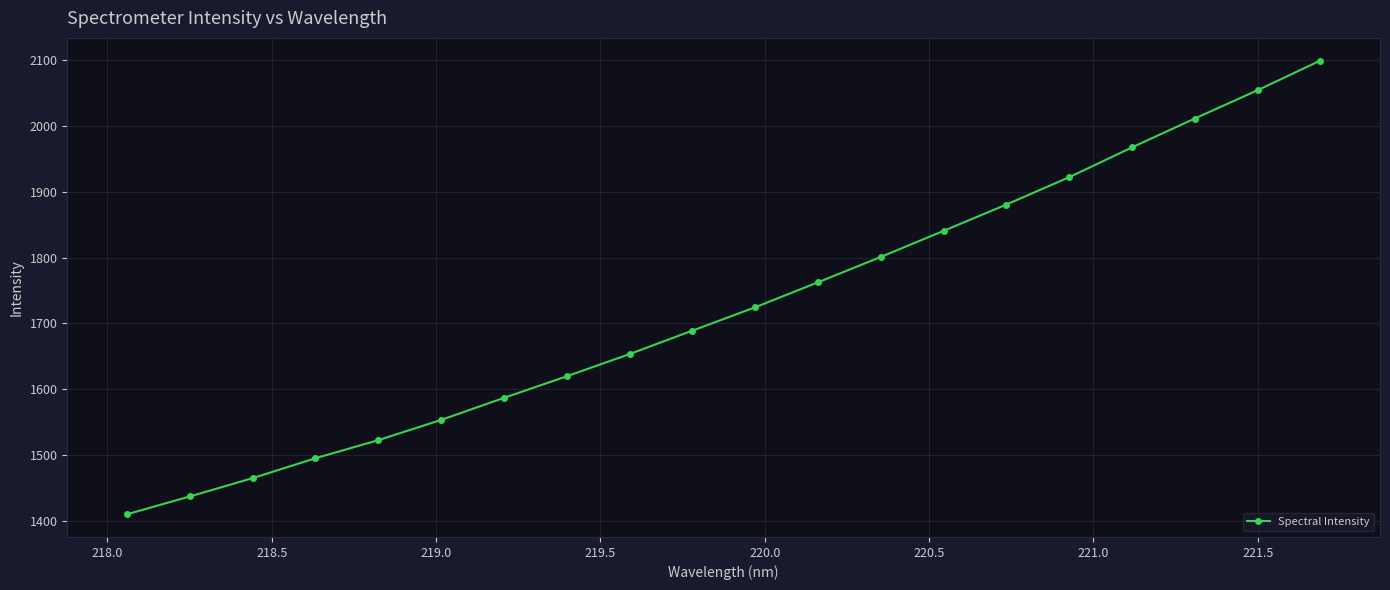

What is the value of the 3rd point from the left?

1465.0